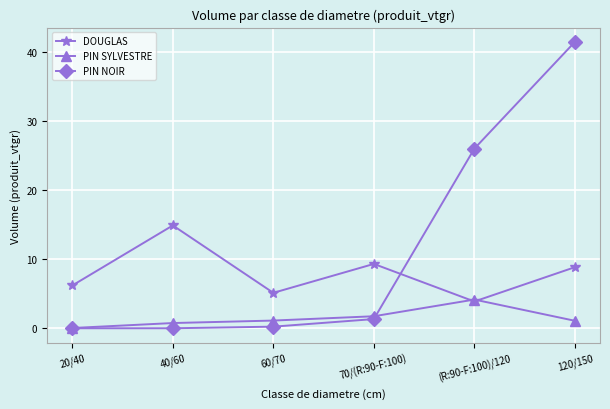

Rank the series by their average value, from highest to lowest.

PIN NOIR, DOUGLAS, PIN SYLVESTRE